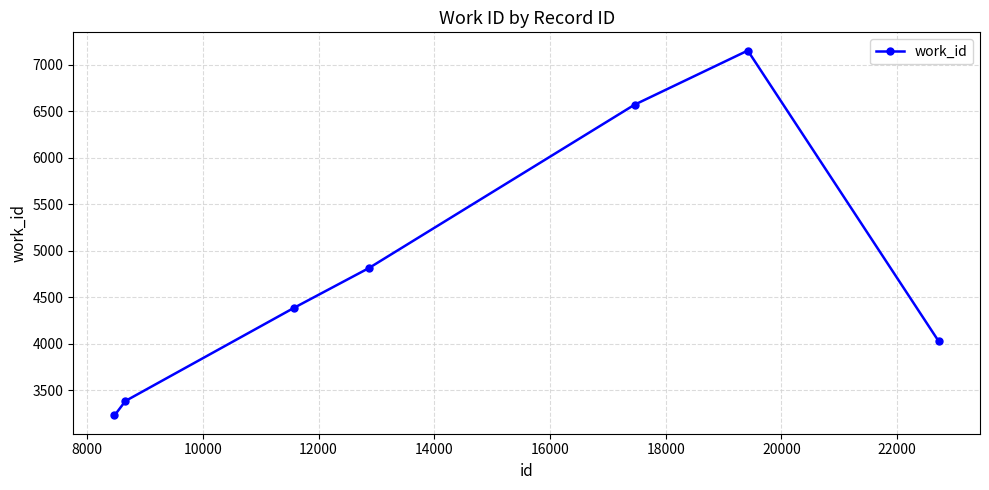

How many interior local peaks (higher than both neighbors) does the data have?

1